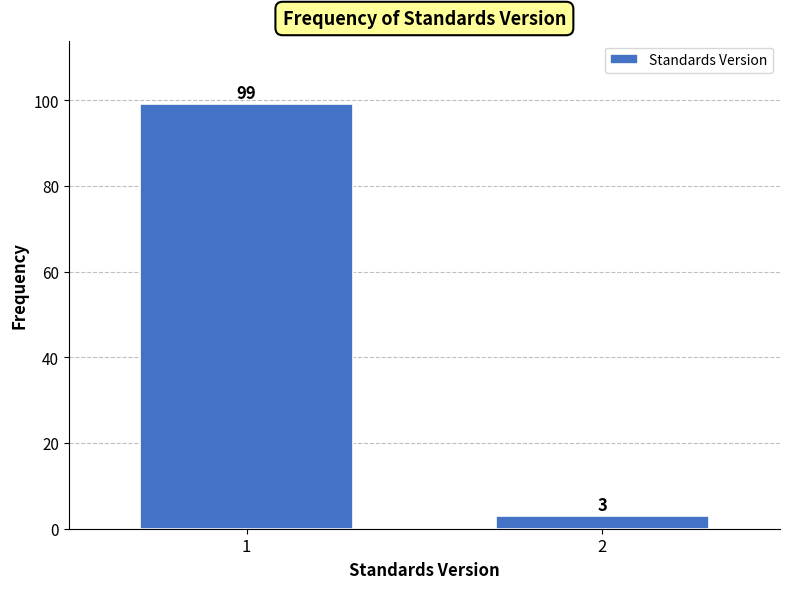

Reading left to right, what are all the values shown in this chart?

1=99	2=3